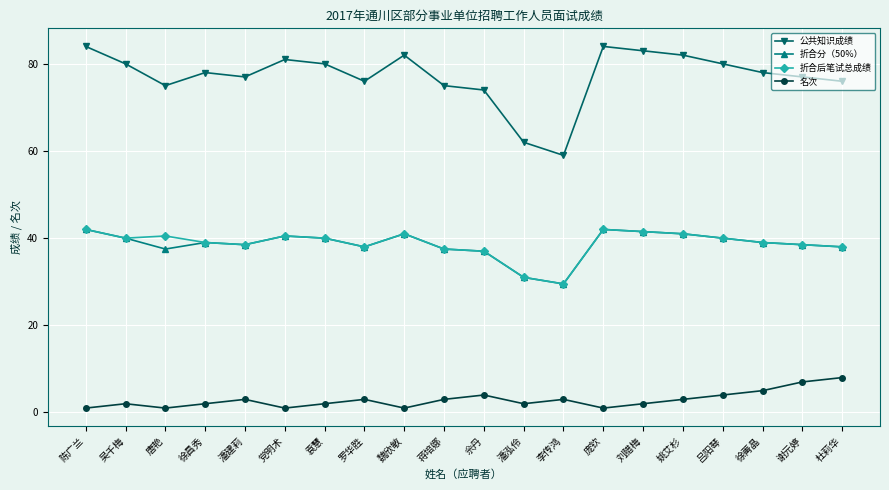

What is the spread (max minus min) of values at 庞钦?

83.0